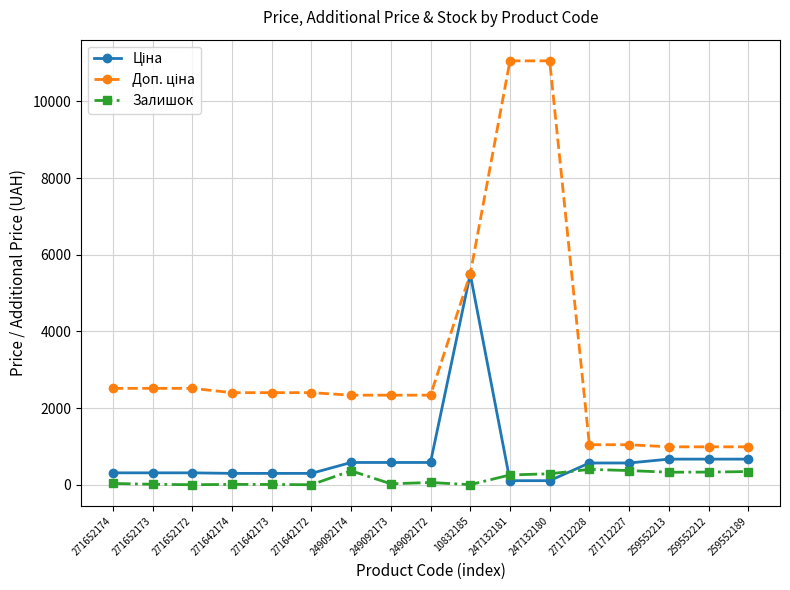

What is the greatest value displayed?

11055.0